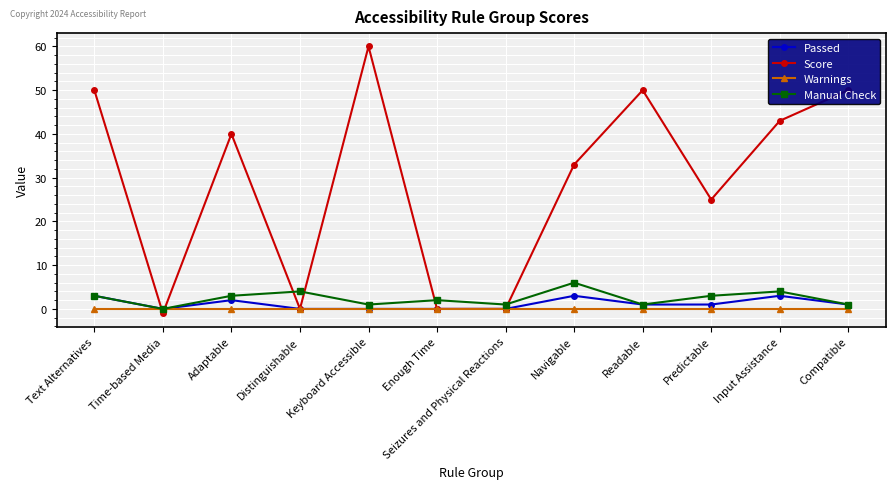

What is the greatest value displayed?

60